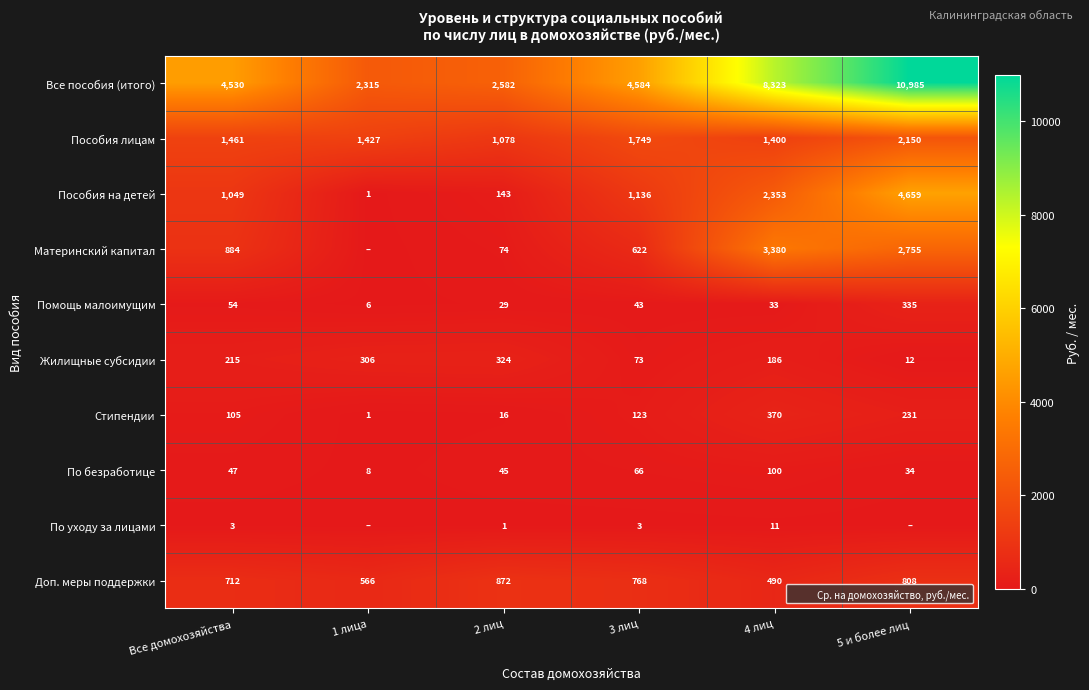

What is the maximum value shown in the chart?

10985.0